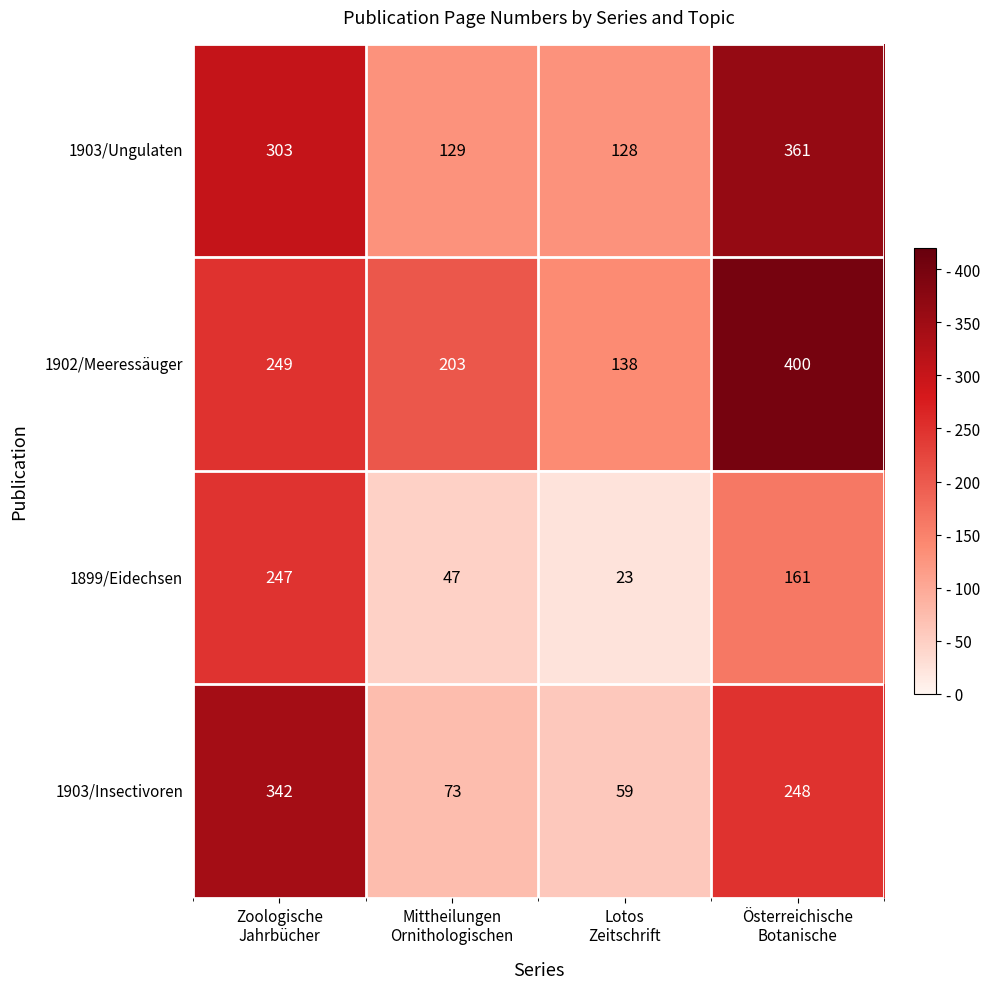

Reading right to left, list all the values displayed in this chart.

1903/Ungulaten: 361	128	129	303
1902/Meeressäuger: 400	138	203	249
1899/Eidechsen: 161	23	47	247
1903/Insectivoren: 248	59	73	342